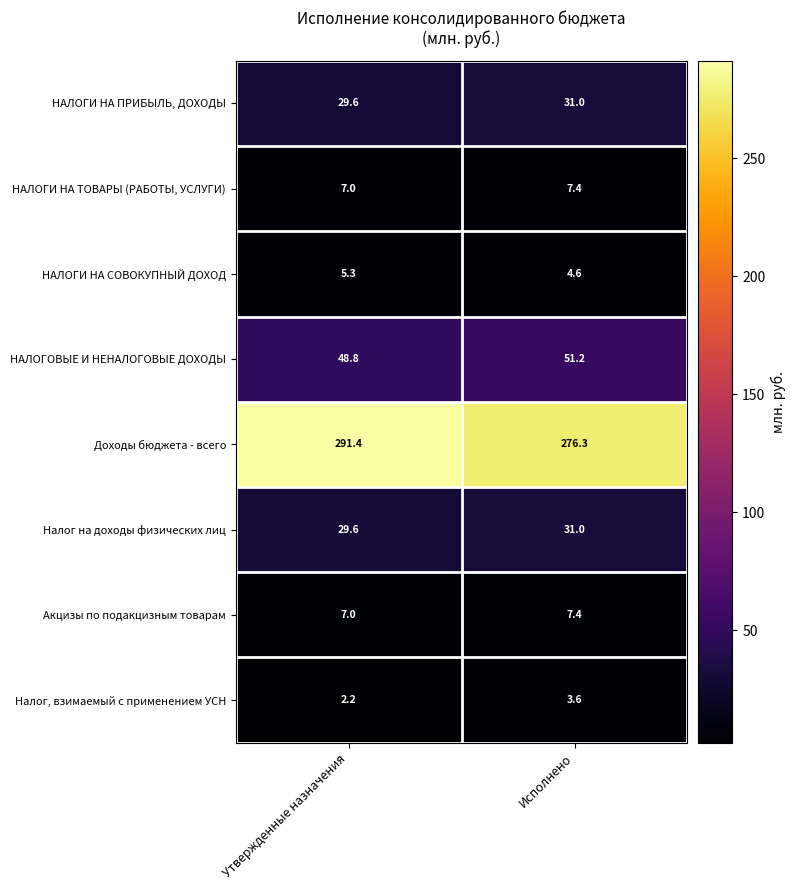

Which category has the highest value in the Налог на доходы физических лиц series?

Исполнено